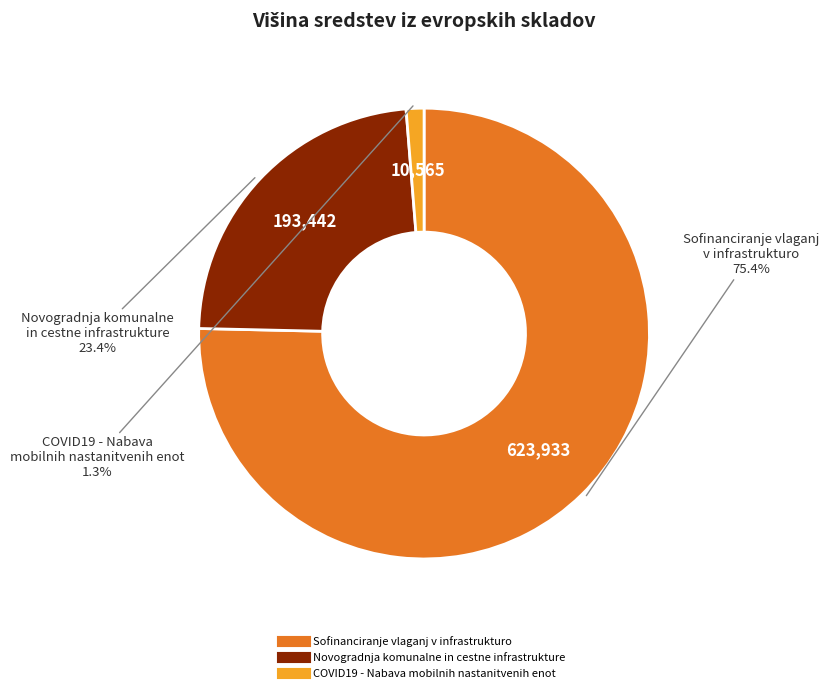

Combined, what portion of the pie is COVID19 - Nabava mobilnih nastanitvenih enot and Sofinanciranje vlaganj v infrastrukturo?

76.6%